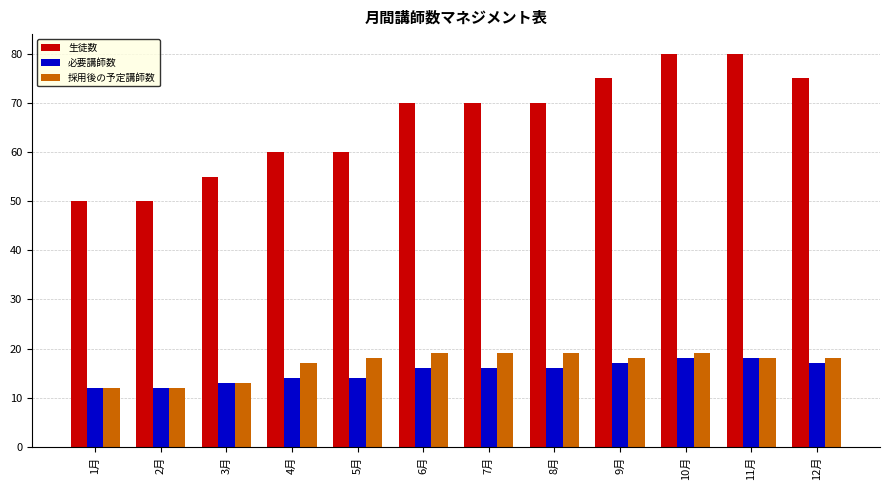

Reading left to right, extract all data points from this chart.

生徒数: 50	50	55	60	60	70	70	70	75	80	80	75
必要講師数: 12	12	13	14	14	16	16	16	17	18	18	17
採用後の予定講師数: 12	12	13	17	18	19	19	19	18	19	18	18